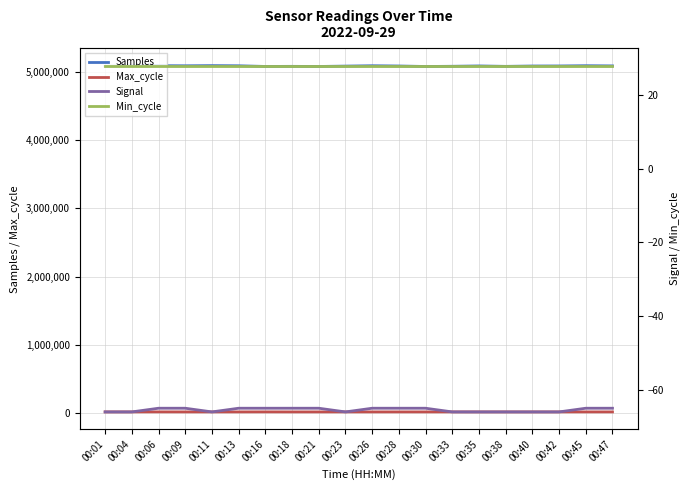

What is the minimum value shown in the chart?

-66